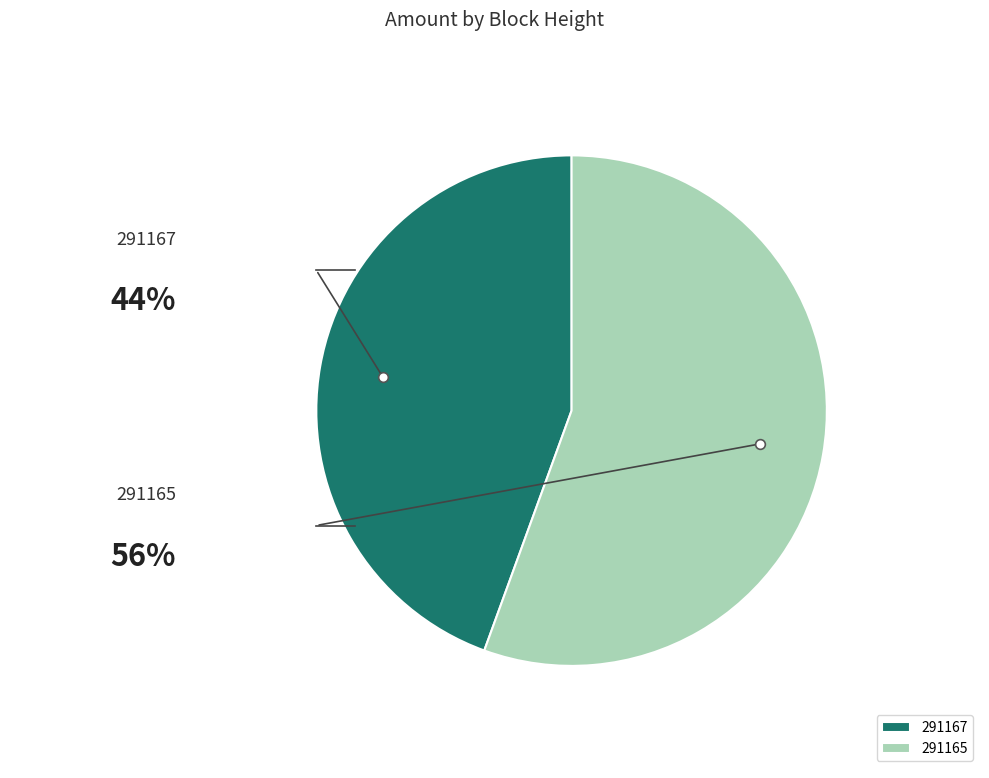

How many segments does this pie chart have?

2